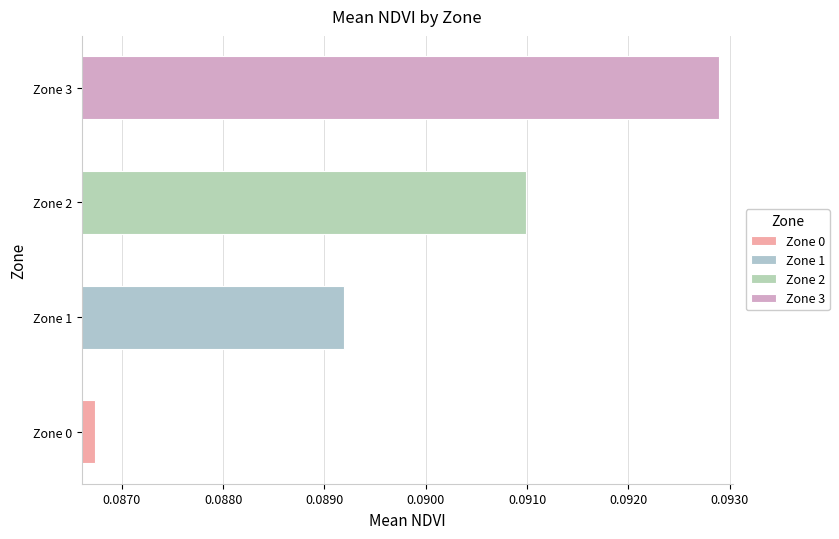

What is the average value?

0.1